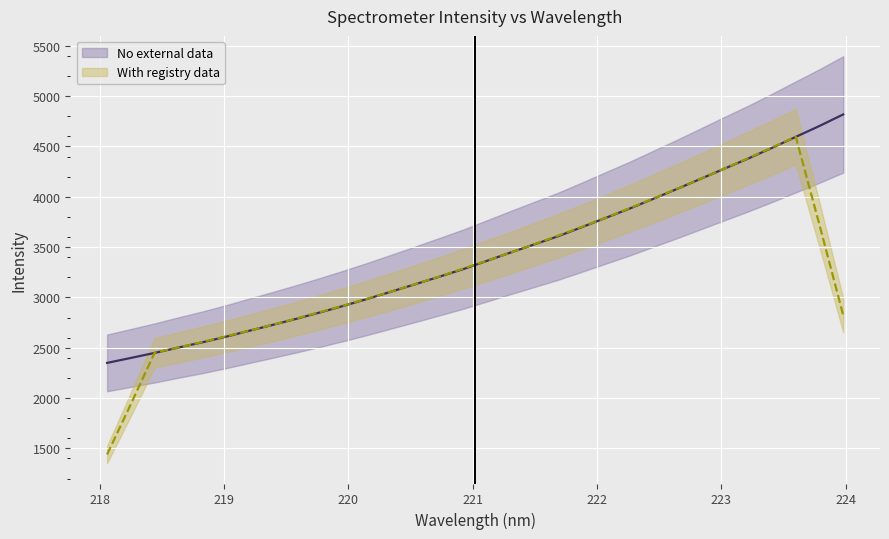

Reading left to right, list all the values displayed in this chart.

218.0596=2349.2	218.2508=2398.6	218.442=2448.4	218.6332=2501.9	218.8244=2553.5	219.0156=2609.3	219.2067=2669.7	219.3979=2729.0	219.589=2789.8	219.7801=2853.6	219.9712=2919.6	220.1623=2988.4	220.3533=3060.7	220.5444=3133.3	220.7354=3207.4	220.9264=3282.0	221.1174=3364.6	221.3083=3447.4	221.4993=3528.4	221.6902=3609.2	221.8812=3699.6	222.0721=3791.6	222.263=3882.9	222.4538=3980.6	222.6447=4078.5	222.8355=4179.3	223.0264=4280.5	223.2172=4380.7	223.408=4486.4	223.5987=4595.4	223.7895=4703.9	223.9802=4818.7